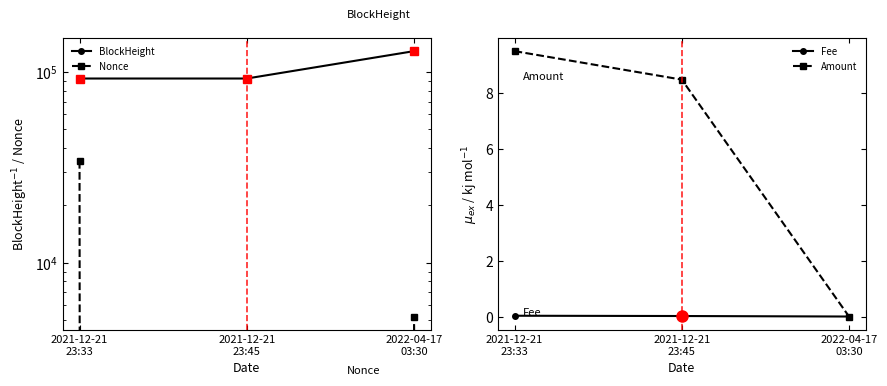

Is it true that Amount equals 8.5 at 2021-12-21
23:45?

True